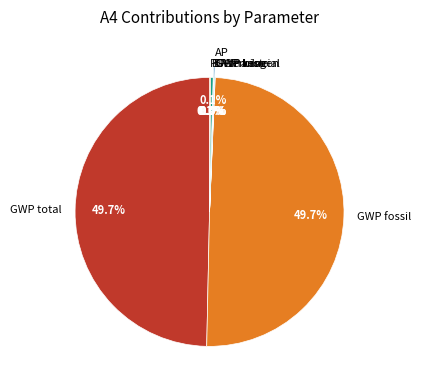

Does GWP total account for over 50% of the chart?

No